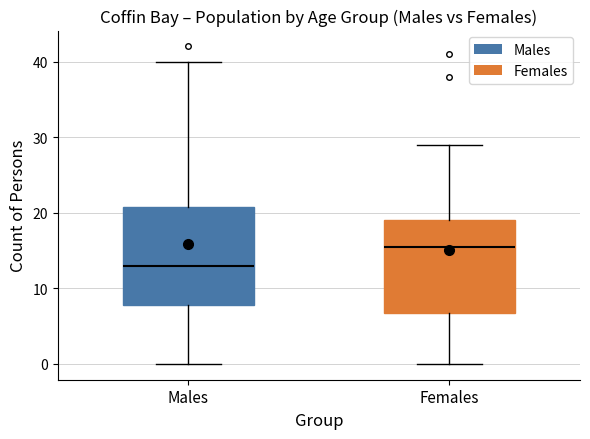

Reading left to right, transcribe this box plot: for each box, give where its median line is, the range the box spans, and where its two whiskers end, as read against the y-axis. The values are not printed on the chart, so give them approximately, as read against the axis.

Males: median 13, box 8 to 21, whiskers 0 to 40
Females: median 16, box 7 to 19, whiskers 0 to 29